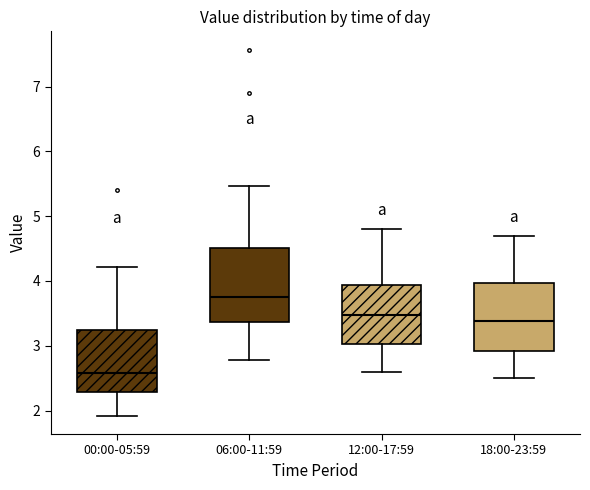

Reading left to right, read every box against the y-axis: the position of its median line, the range the box covers, and the ends of its whiskers. The values are not printed on the chart, so give them approximately, as read against the axis.

00:00-05:59: median 2.6, box 2.3 to 3.2, whiskers 1.9 to 4.2
06:00-11:59: median 3.8, box 3.4 to 4.5, whiskers 2.8 to 5.5
12:00-17:59: median 3.5, box 3.0 to 3.9, whiskers 2.6 to 4.8
18:00-23:59: median 3.4, box 2.9 to 4.0, whiskers 2.5 to 4.7